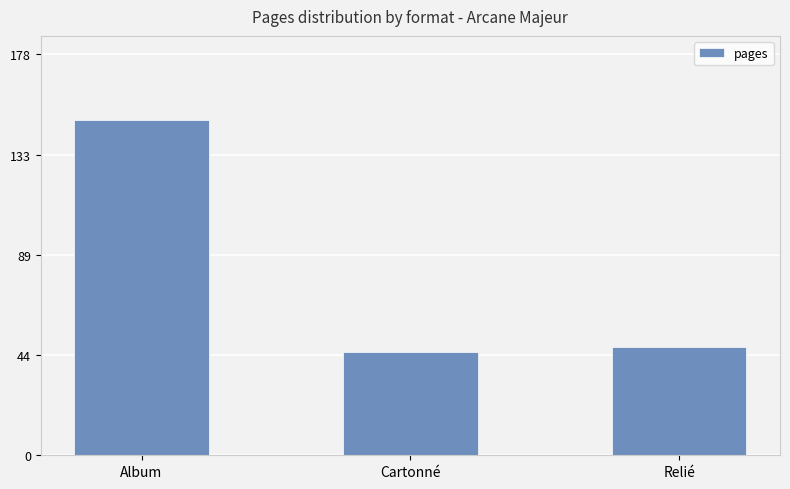

Reading left to right, extract all data points from this chart.

Album=149	Cartonné=46	Relié=48